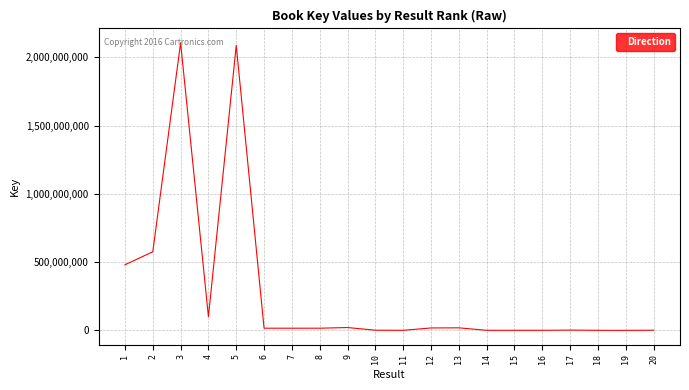

Approximately how many times larger is the value at 9 compared to 10?

19.4